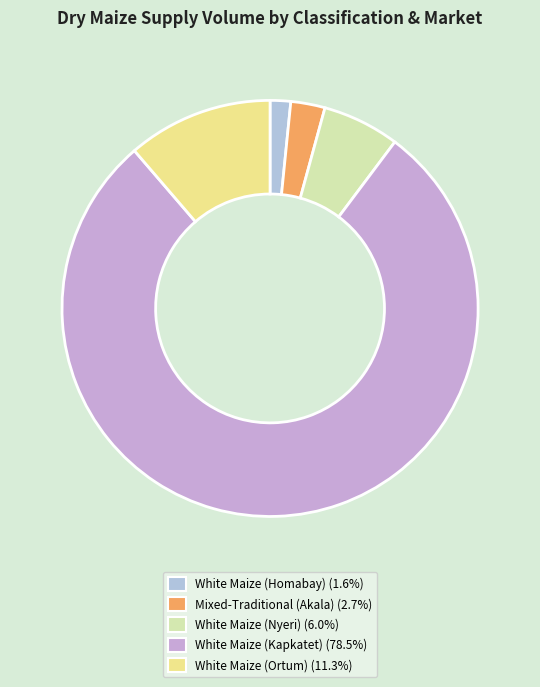

Count the number of slices in the pie.

5